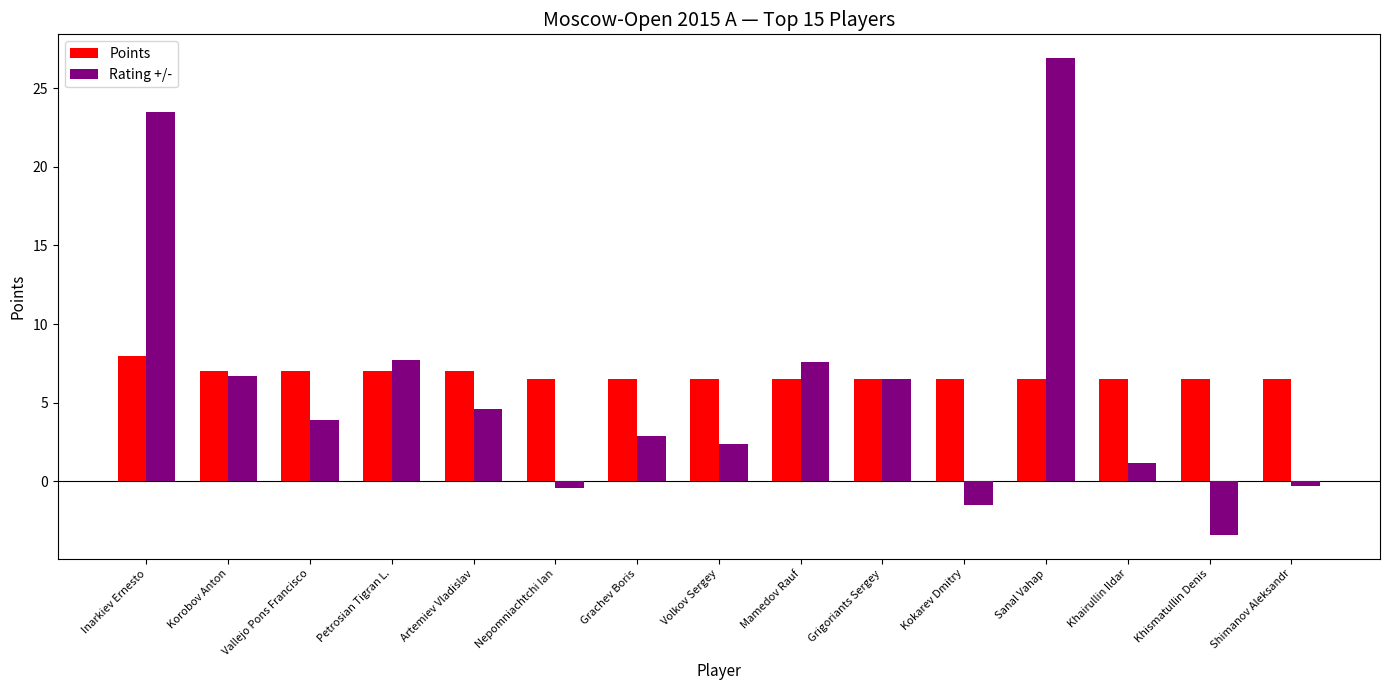

Which series has the widest spread of values?

Rating +/-